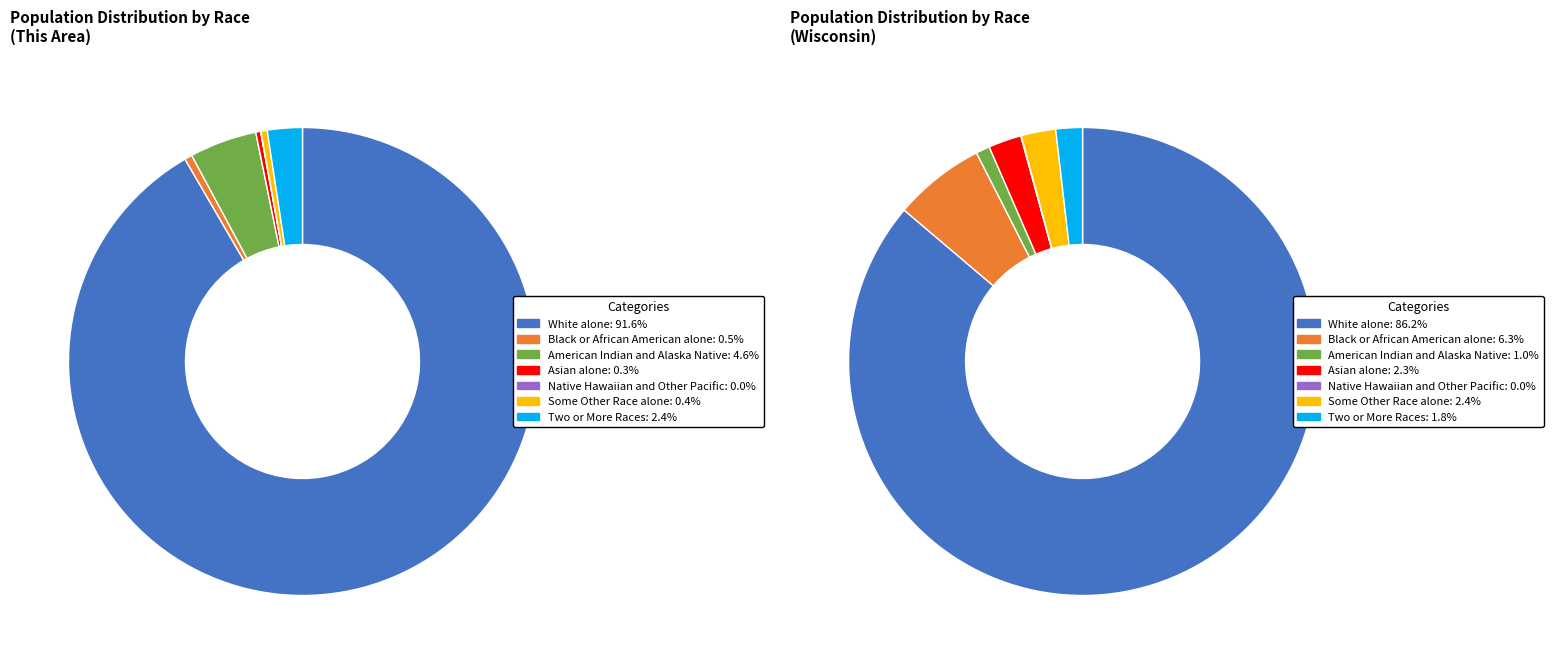

Rank the series at 4 from highest to lowest value.

wisconsin, this_area